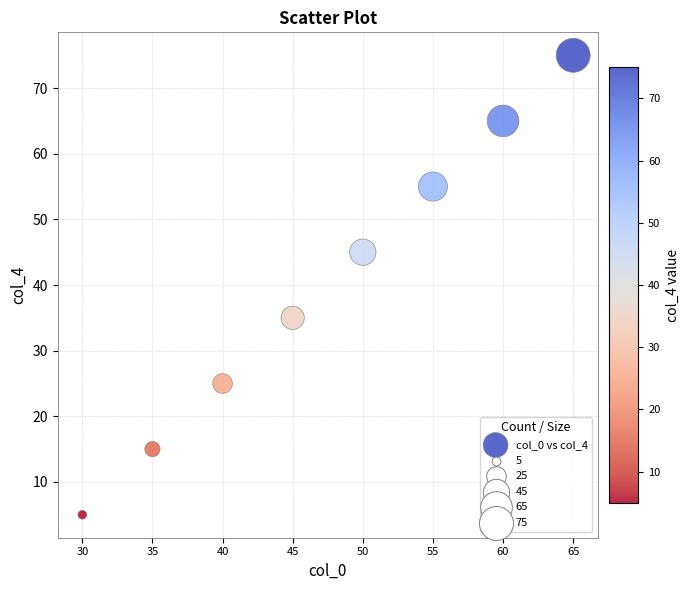

What is the average X value?

48